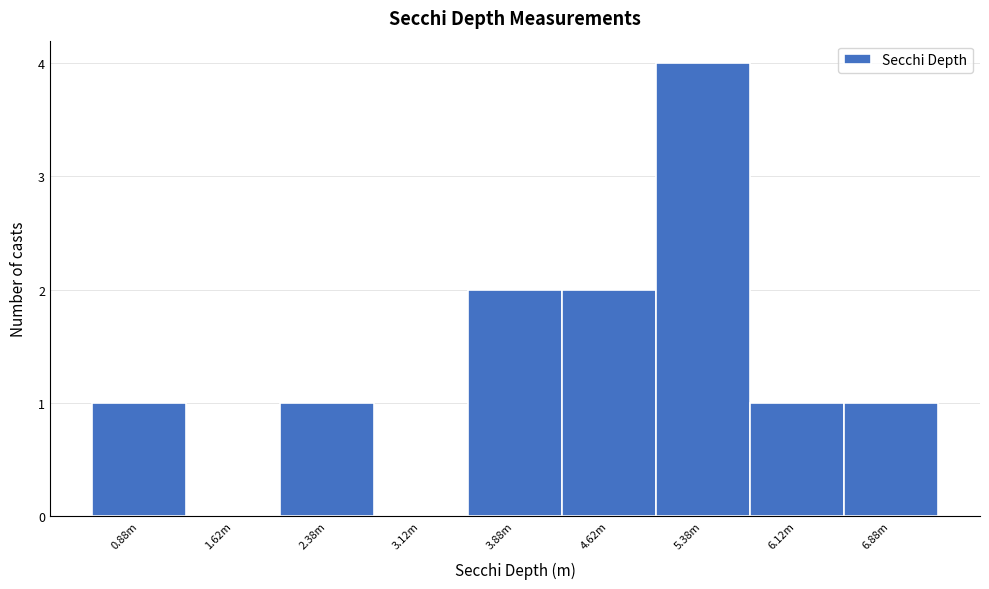

Reading left to right, transcribe all the data shown in this chart.

0.88m=1	1.62m=0	2.38m=1	3.12m=0	3.88m=2	4.62m=2	5.38m=4	6.12m=1	6.88m=1